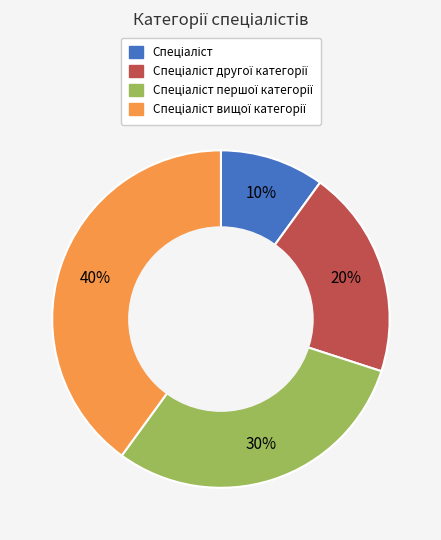

Count the number of slices in the pie.

4